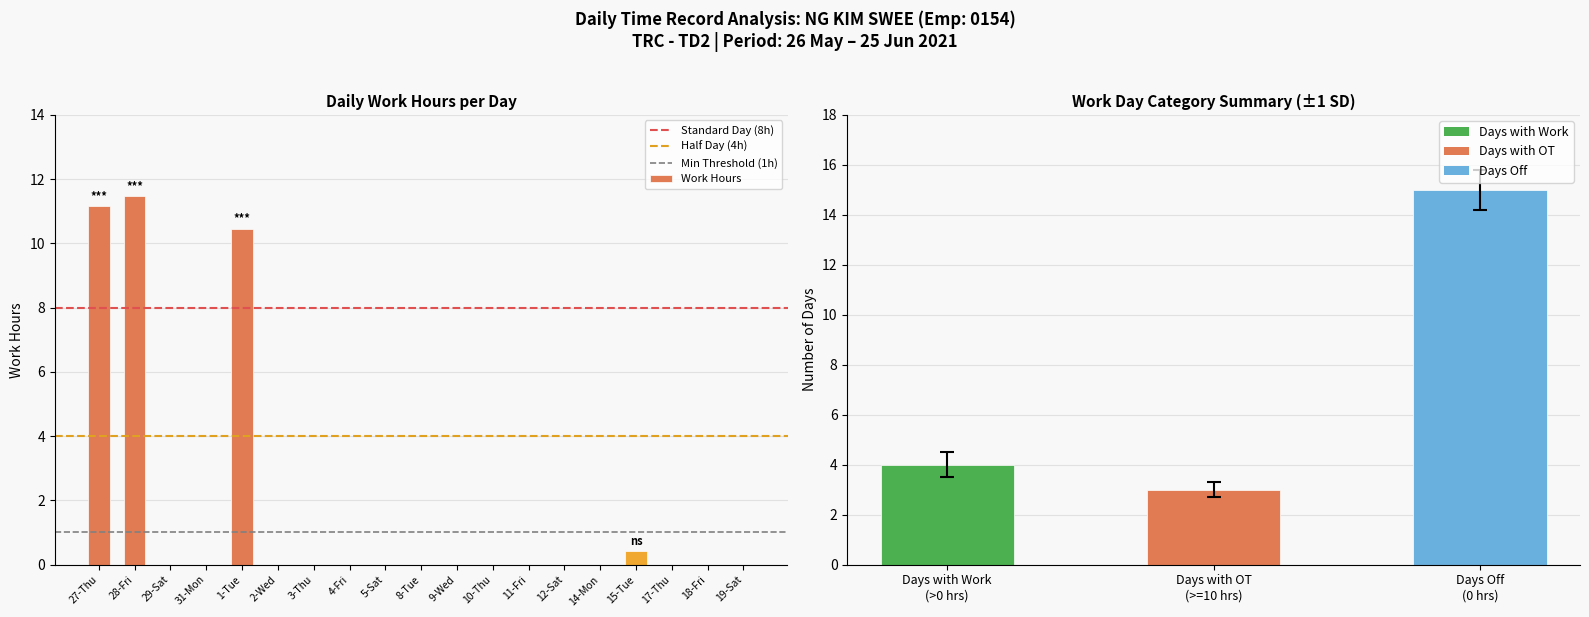

Reading left to right, list all the values displayed in this chart.

11.2	11.5	0.0	0.0	10.5	0.0	0.0	0.0	0.0	0.0	0.0	0.0	0.0	0.0	0.0	0.4	0.0	0.0	0.0